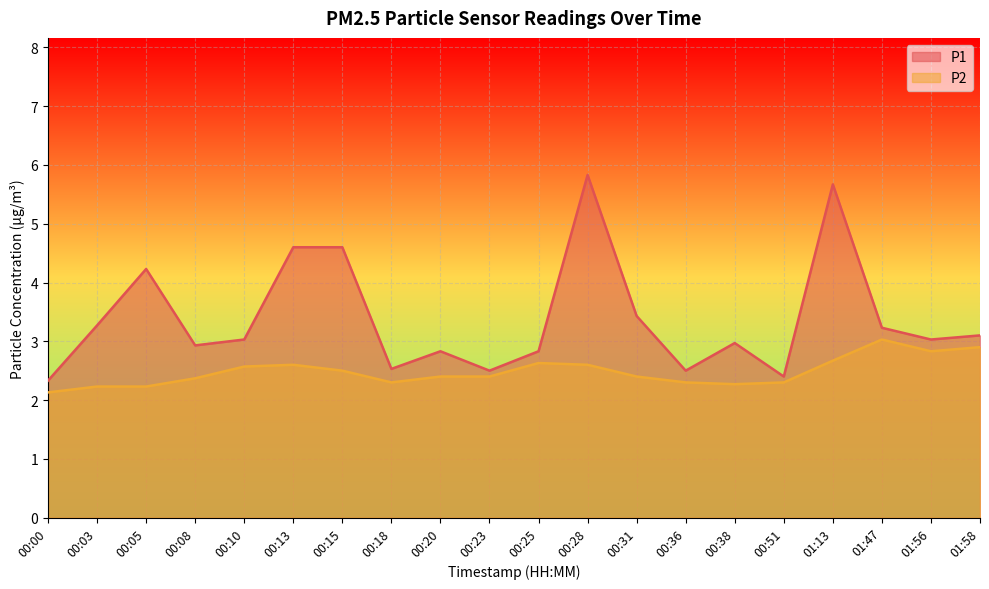

What is the difference between the second highest and second lowest values in the P2 series?

0.7